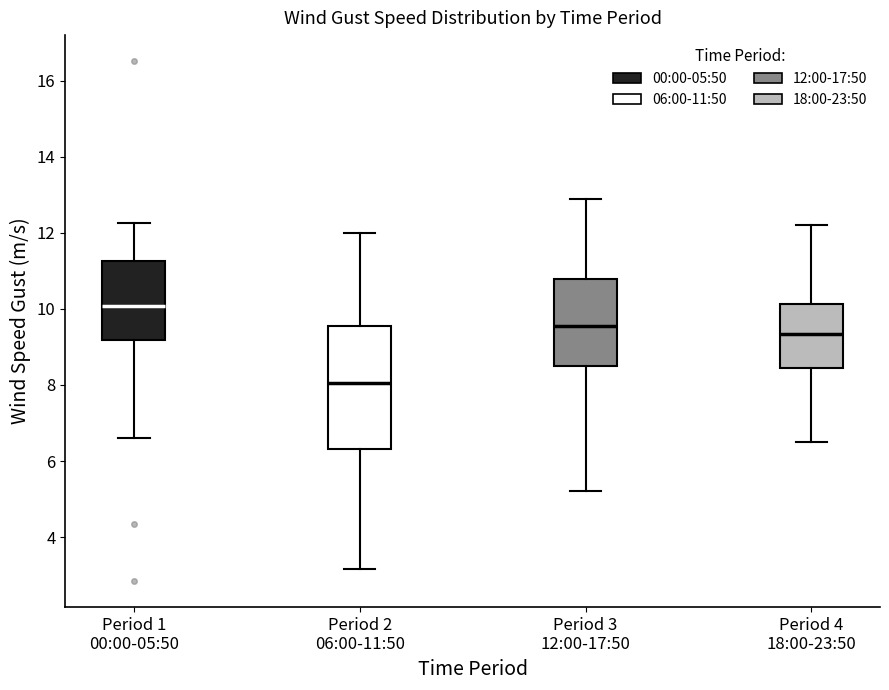

Comparing the boxes themselves (not the whiskers), which one is the tallest?

Period 2 06:00-11:50